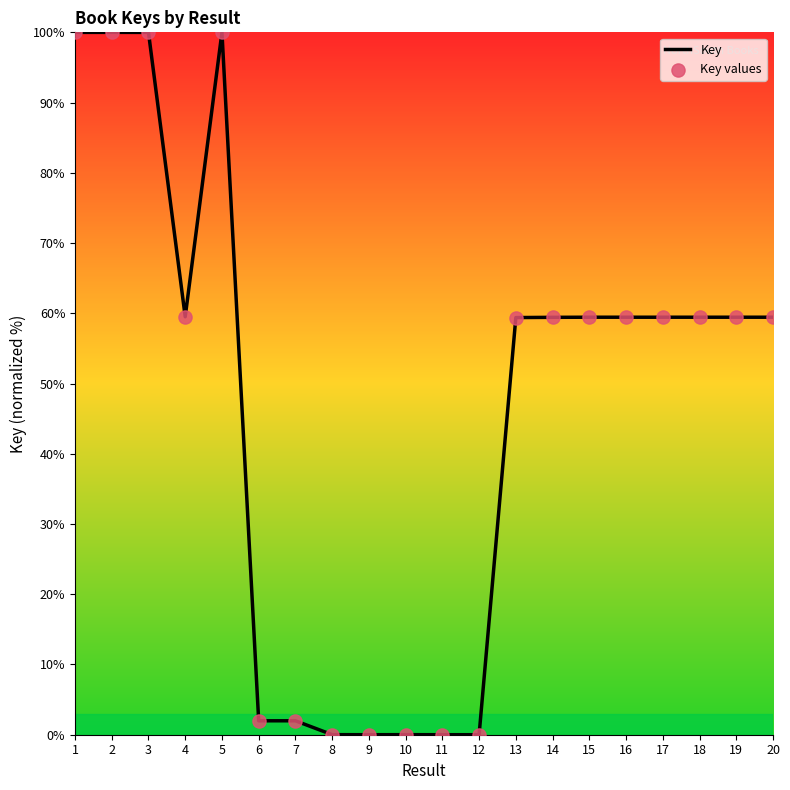

What is the difference between the maximum and minimum values?

100.0